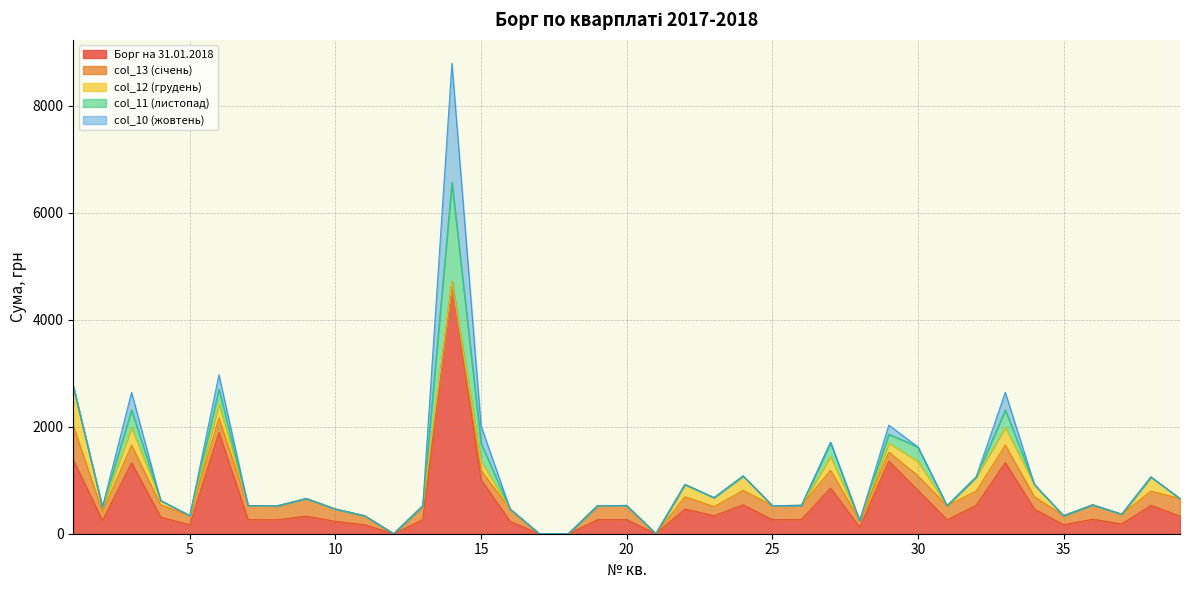

Rank the categories by Борг на 31.01.2018 value from lowest to highest.

12, 17, 18, 21, 28, 11, 35, 5, 37, 16, 10, 2, 8, 31, 13, 19, 25, 7, 20, 26, 36, 4, 39, 9, 23, 34, 22, 32, 38, 24, 30, 27, 15, 3, 33, 29, 1, 6, 14